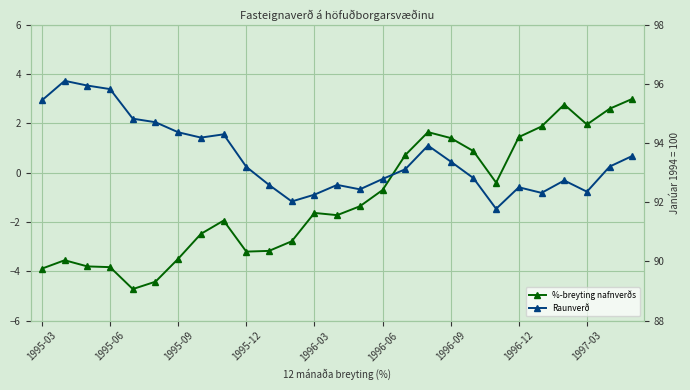

Is it true that Raunverð equals 92.8 at 19?

True